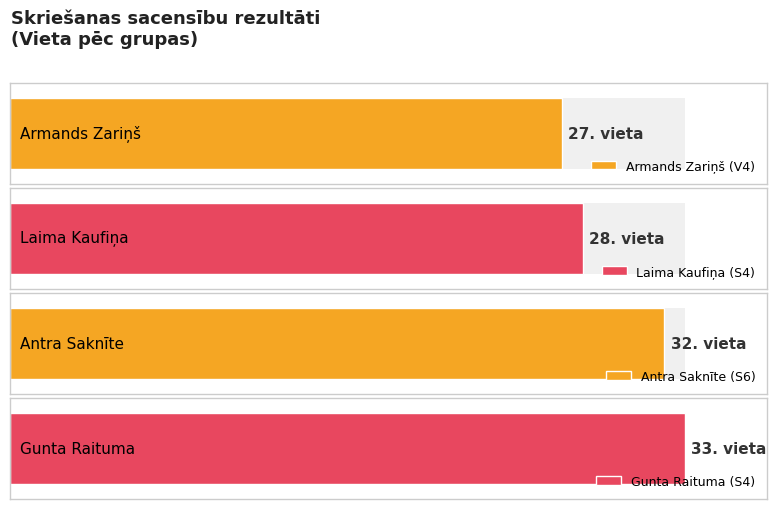

Reading left to right, list all the values displayed in this chart.

V4=27	S4=28	S6=32	S4=33